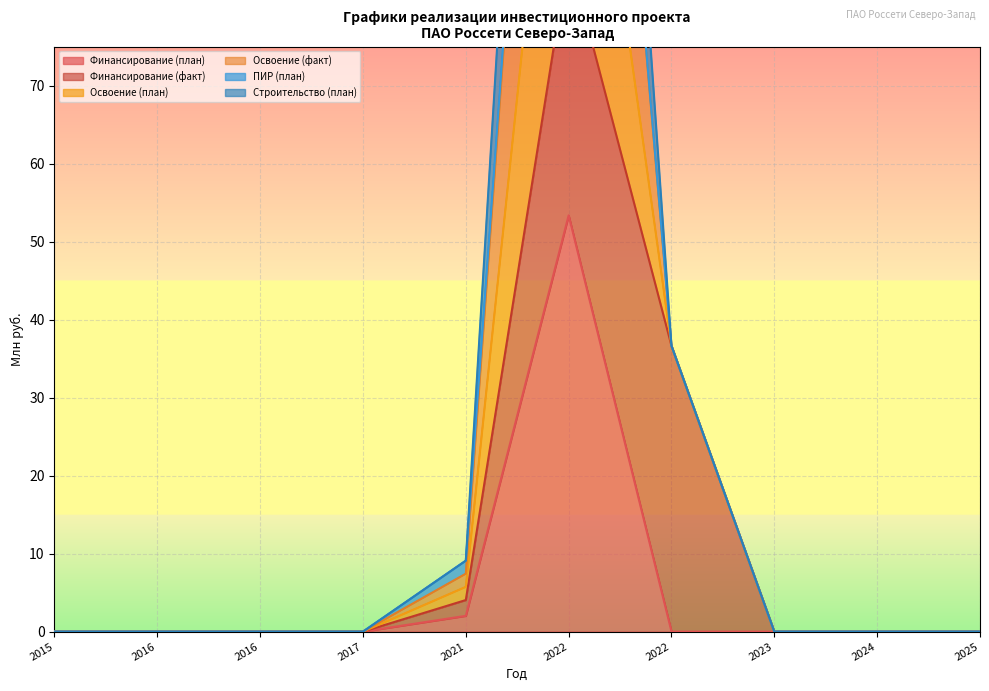

Between 2016 and 2022, which series saw the biggest shift?

Освоение (план)